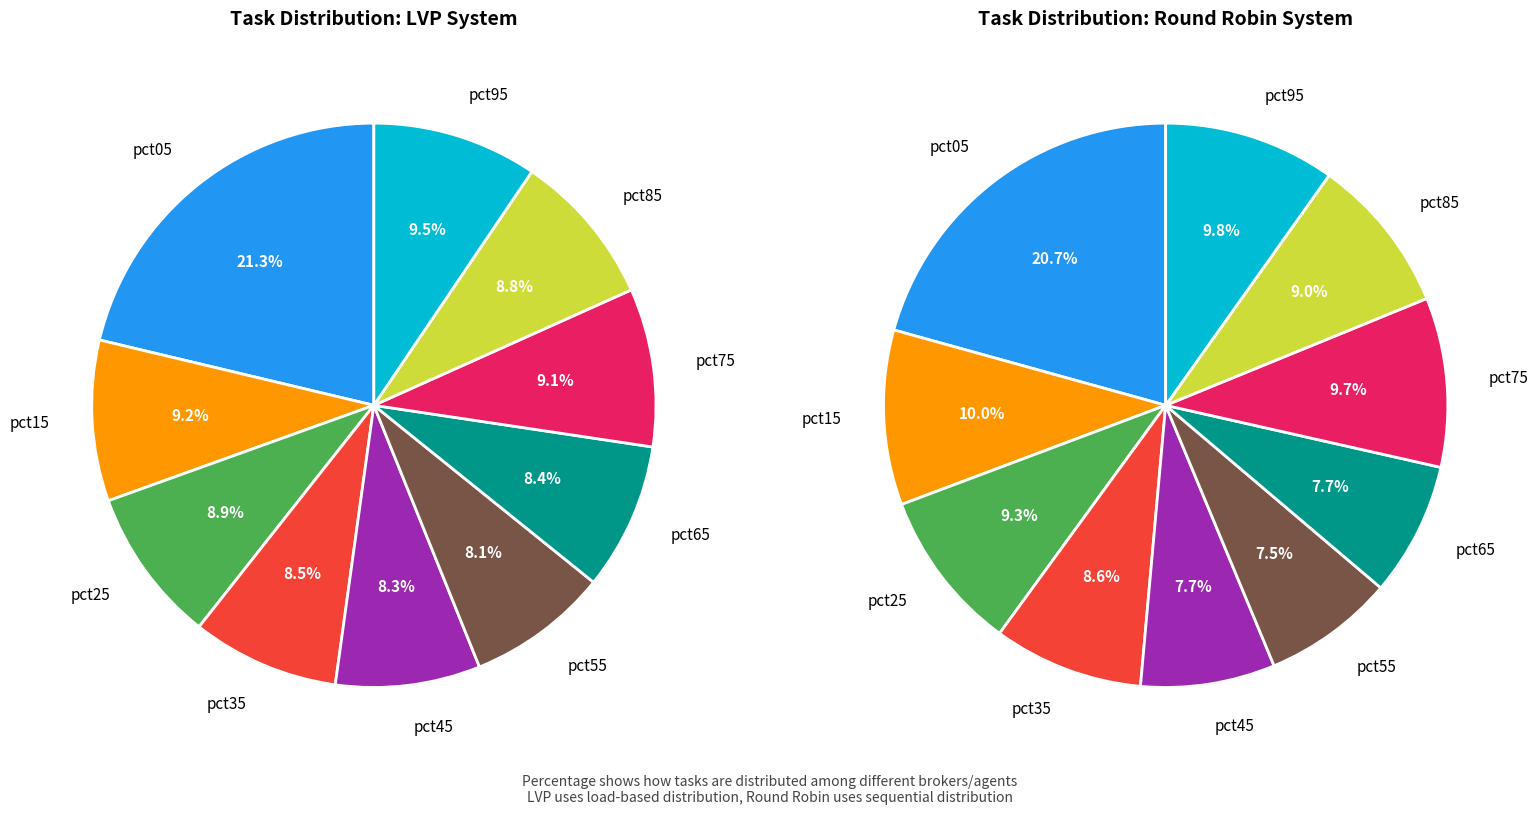

To the nearest percent, what portion does pct45 represent?

8%